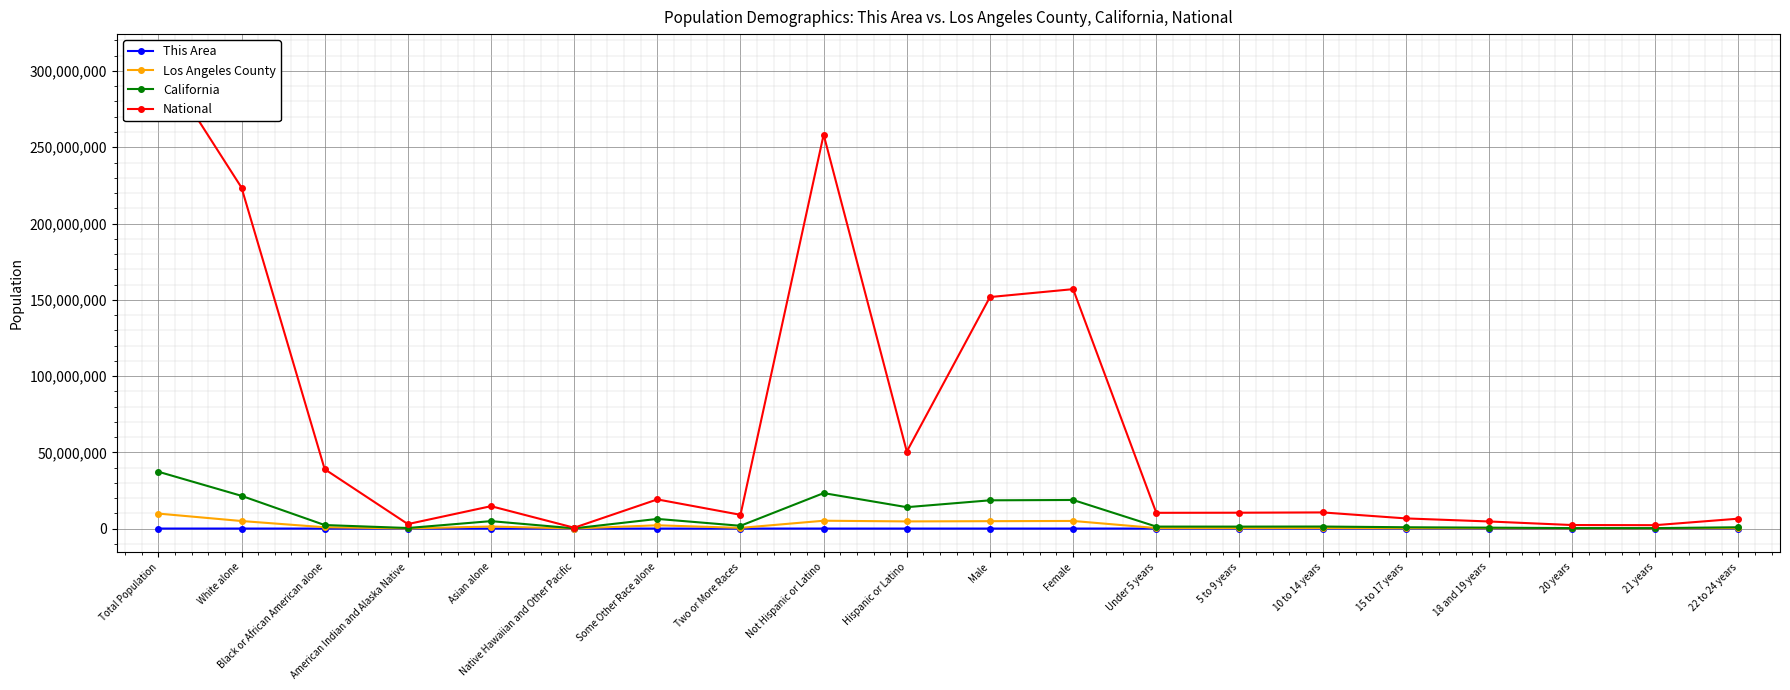

What is the approximate value of National at Native Hawaiian and Other Pacific, to the nearest 100?

540000